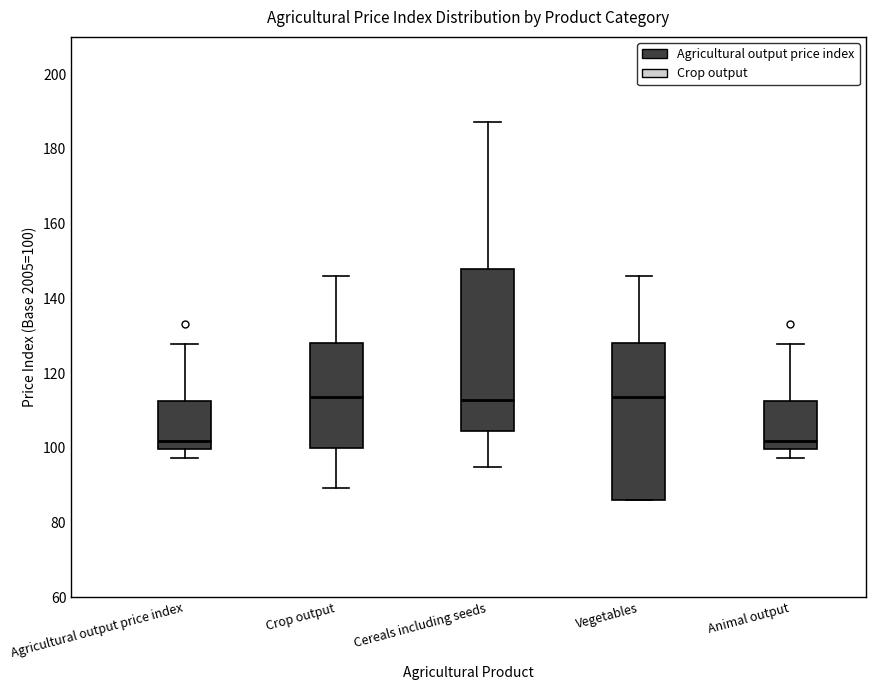

Reading left to right, transcribe this box plot: for each box, give where its median line is, the range the box spans, and where its two whiskers end, as read against the y-axis. The values are not printed on the chart, so give them approximately, as read against the axis.

Agricultural output price index: median 102, box 100 to 112, whiskers 98 to 128
Crop output: median 114, box 100 to 128, whiskers 90 to 146
Cereals including seeds: median 112, box 104 to 148, whiskers 94 to 188
Vegetables: median 114, box 86 to 128, whiskers 86 to 146
Animal output: median 102, box 100 to 112, whiskers 98 to 128